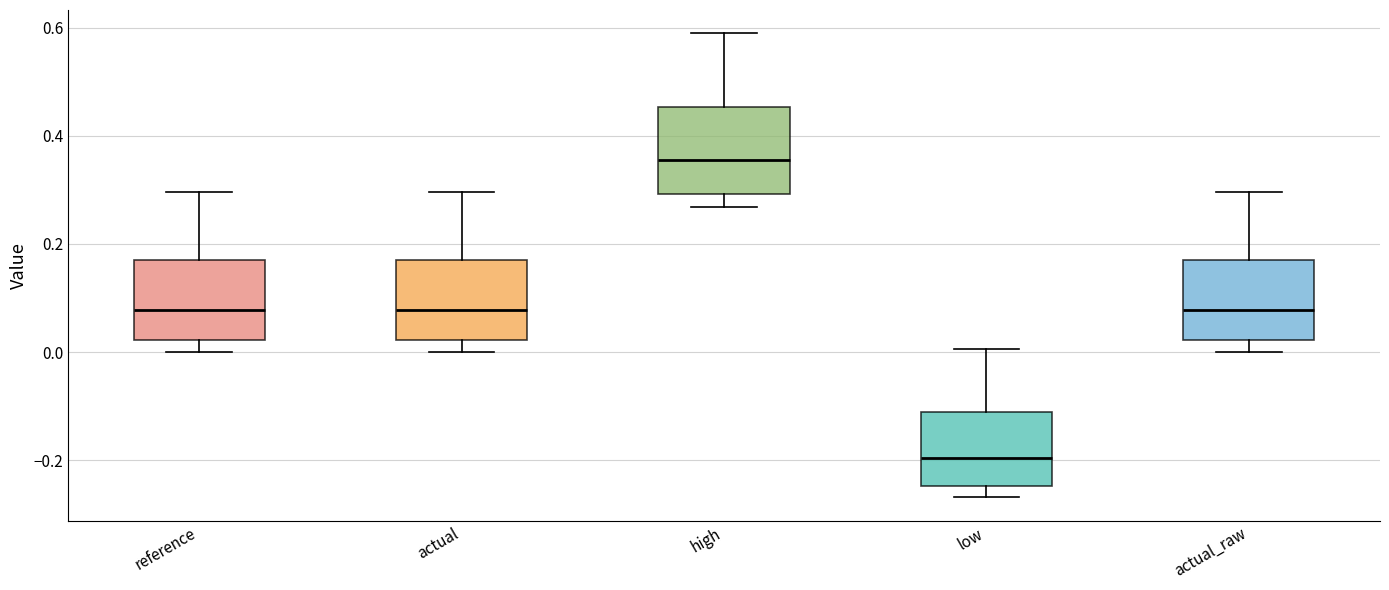

Where is the upper edge of the box for low on the y-axis? The values are not printed on the chart, so give them approximately, as read against the axis.

-0.12